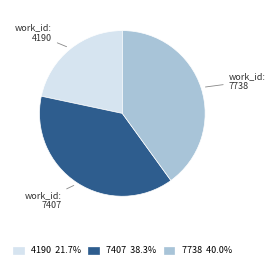

Approximately how many times larger is the value at work_id: 7738 compared to work_id: 7407?

1.0